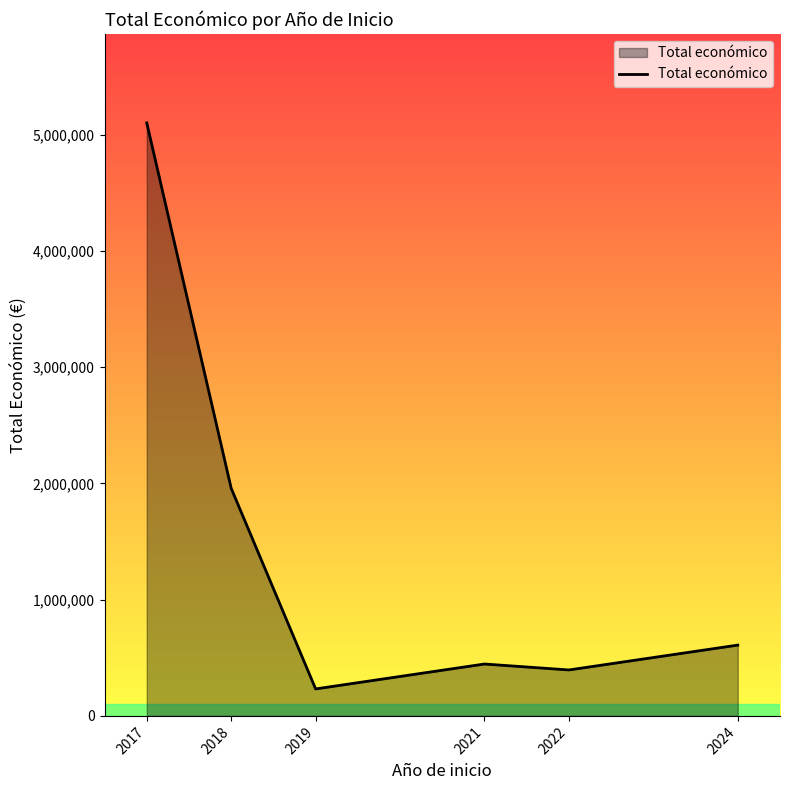

Is it true that the value at 2018 is 2888215?

False